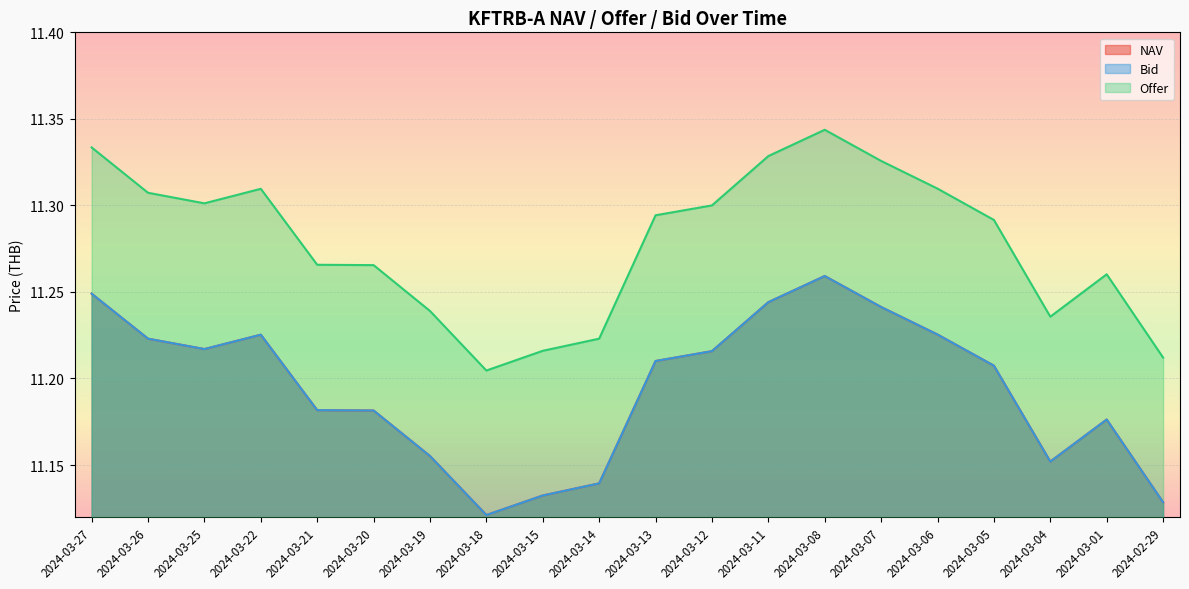

Reading left to right, transcribe all the data shown in this chart.

NAV: 11.2	11.2	11.2	11.2	11.2	11.2	11.2	11.1	11.1	11.1	11.2	11.2	11.2	11.3	11.2	11.2	11.2	11.2	11.2	11.1
Bid: 11.2	11.2	11.2	11.2	11.2	11.2	11.2	11.1	11.1	11.1	11.2	11.2	11.2	11.3	11.2	11.2	11.2	11.2	11.2	11.1
Offer: 11.3	11.3	11.3	11.3	11.3	11.3	11.2	11.2	11.2	11.2	11.3	11.3	11.3	11.3	11.3	11.3	11.3	11.2	11.3	11.2